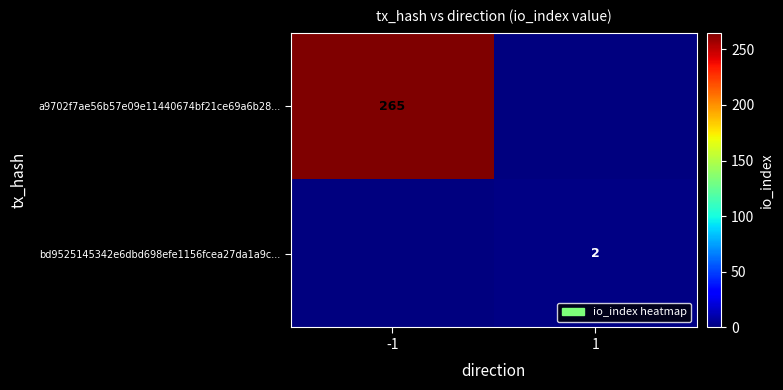

The bd9525145342e6dbd698efe1156fcea27da1a9c... series shows 3 at 1. True or false?

False